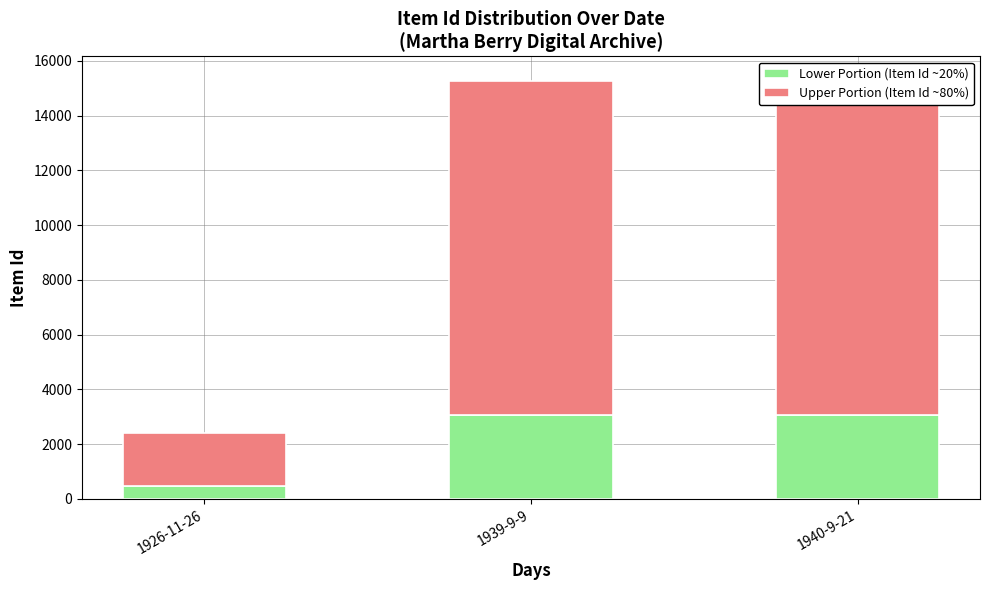

What value does the Upper Portion (Item Id ~80%) series have at 1939-9-9?

12205